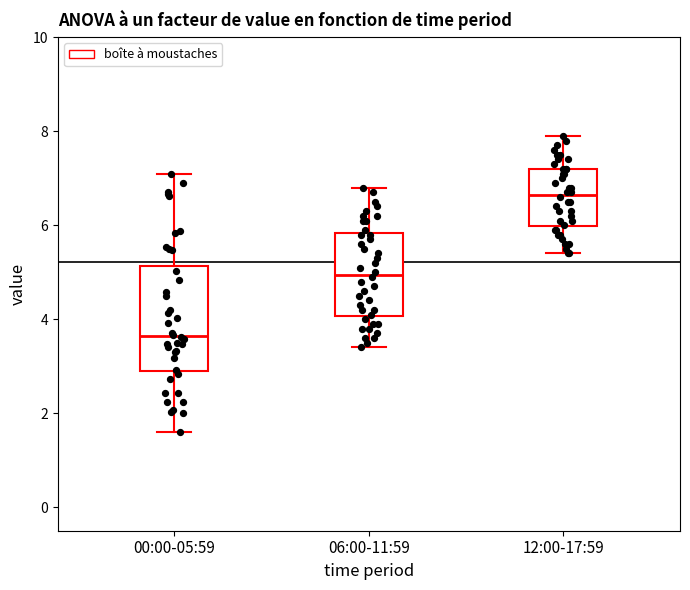

Where is the upper edge of the box for 12:00-17:59 on the y-axis? The values are not printed on the chart, so give them approximately, as read against the axis.

7.2